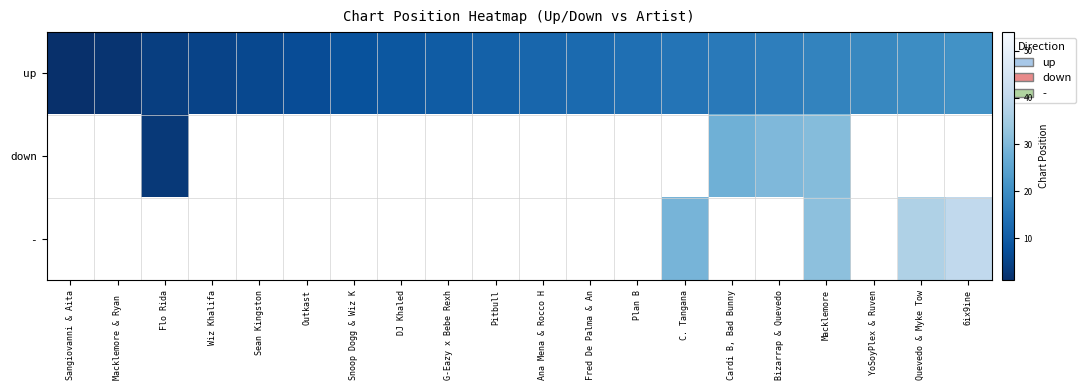

Is the value of up at G-Eazy x Bebe Rexh greater than the value of - at Pitbull?

No